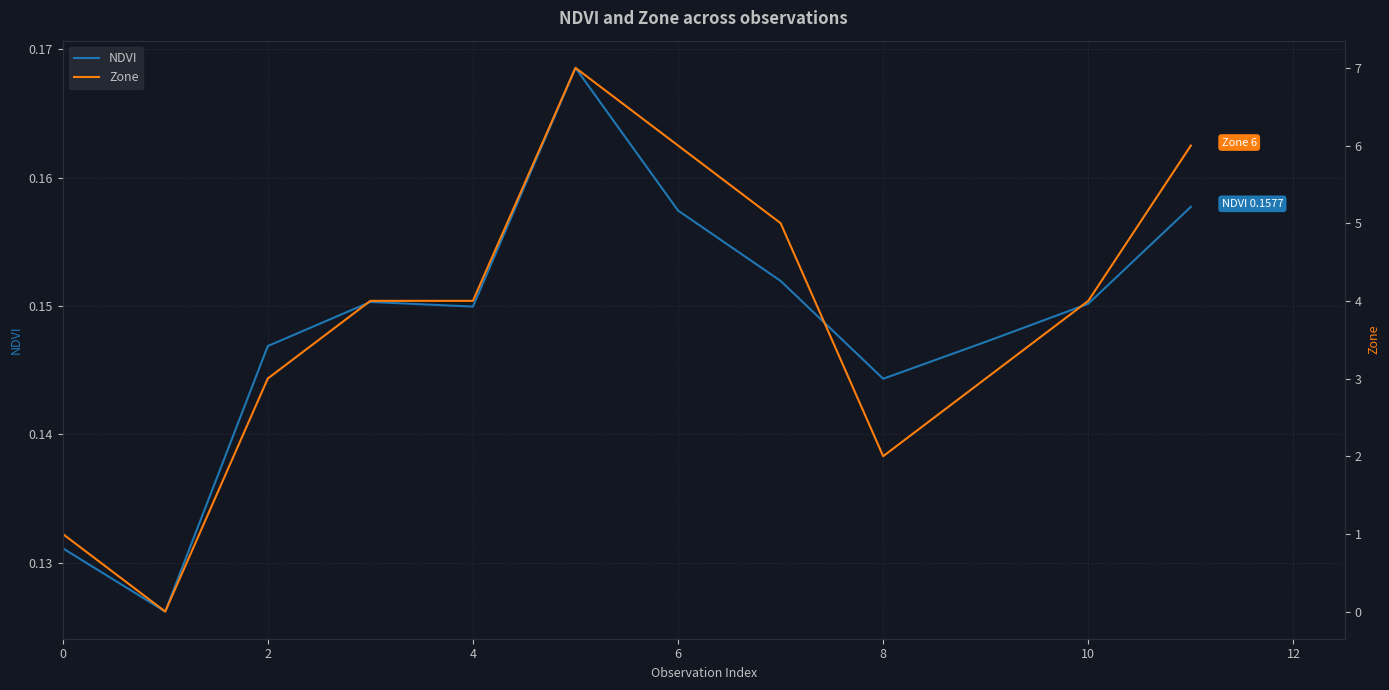

What is the sum of all NDVI values?

1.8